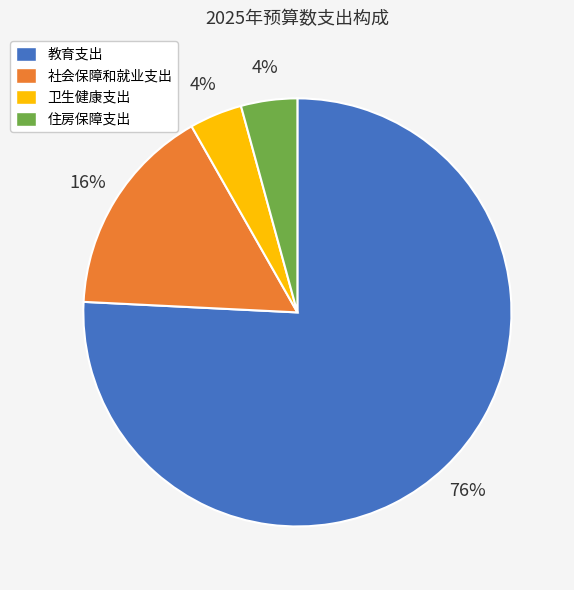

To the nearest percent, what is the difference between the 住房保障支出 and 社会保障和就业支出 slice percentages?

12%